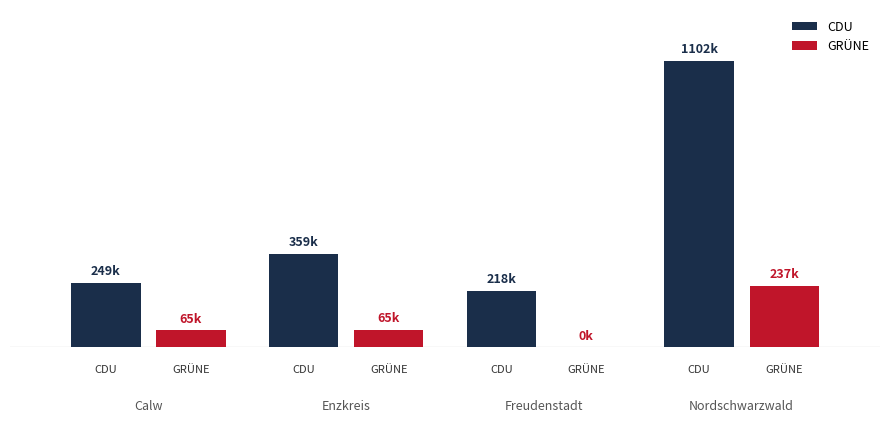

What is the value of the CDU bar at the 1st from the left?

249021